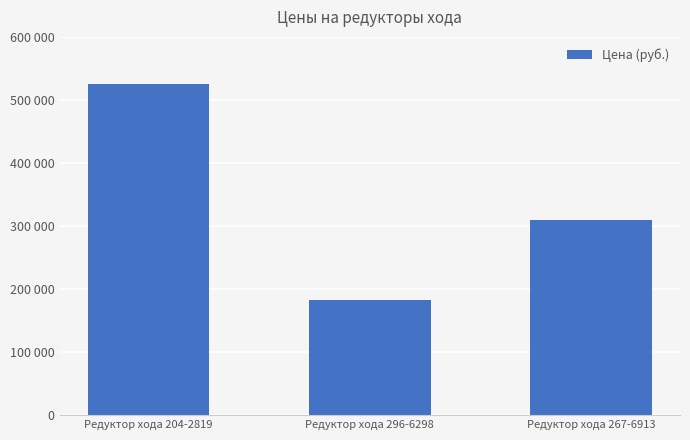

Are the bars horizontal?

No